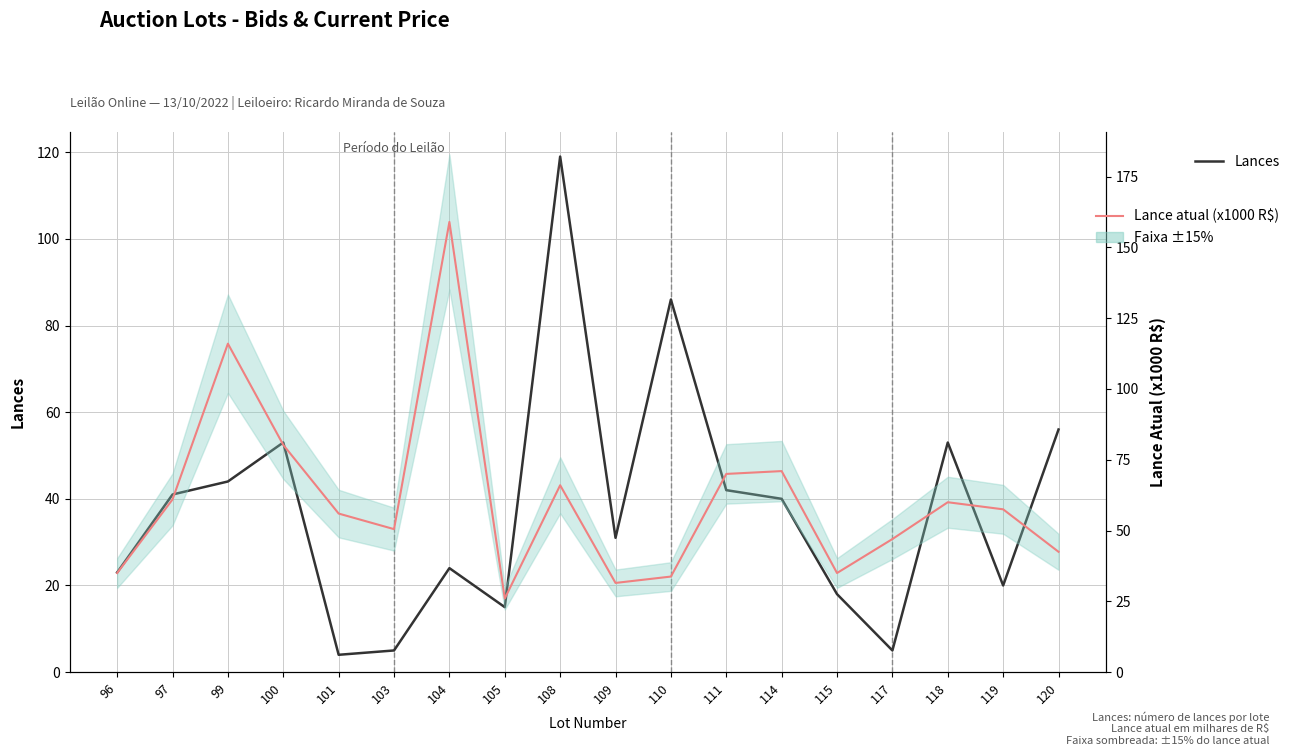

At 100, list the series in order from largest to smallest.

Lance atual (x1000 R$), Lances